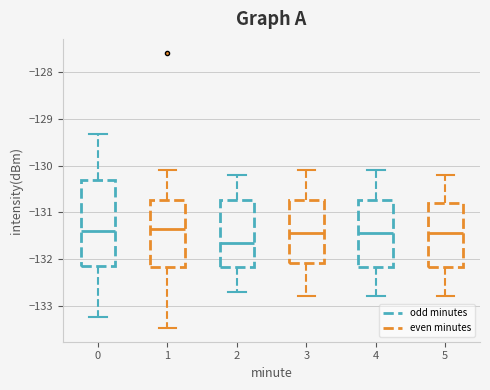

Reading left to right, read every box against the y-axis: the position of its median line, the range the box covers, and the ends of its whiskers. The values are not printed on the chart, so give them approximately, as read against the axis.

0: median -131.4, box -132.1 to -130.3, whiskers -133.2 to -129.3
1: median -131.4, box -132.2 to -130.7, whiskers -133.5 to -130.1
2: median -131.6, box -132.2 to -130.7, whiskers -132.7 to -130.2
3: median -131.4, box -132.1 to -130.7, whiskers -132.8 to -130.1
4: median -131.4, box -132.2 to -130.7, whiskers -132.8 to -130.1
5: median -131.4, box -132.2 to -130.8, whiskers -132.8 to -130.2